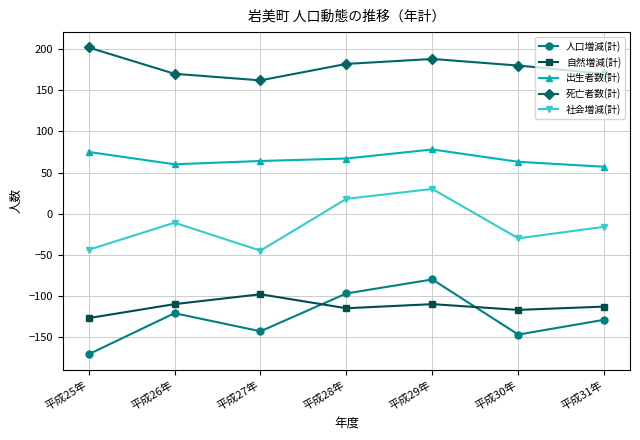

Is the value of 人口増減(計) at 平成30年 greater than the value of 出生者数(計) at 平成31年?

No